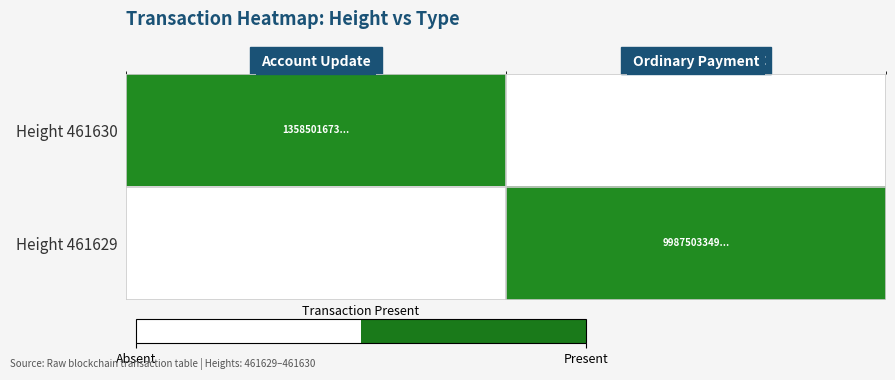

At Account Update, list the series in order from largest to smallest.

Height 461630, Height 461629